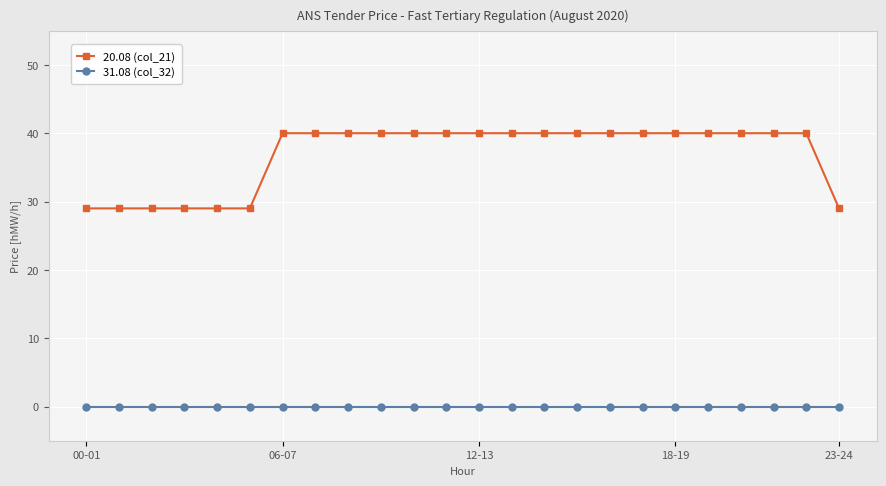

True or false: 20.08 (col_21) and 31.08 (col_32) intersect in this chart.

False